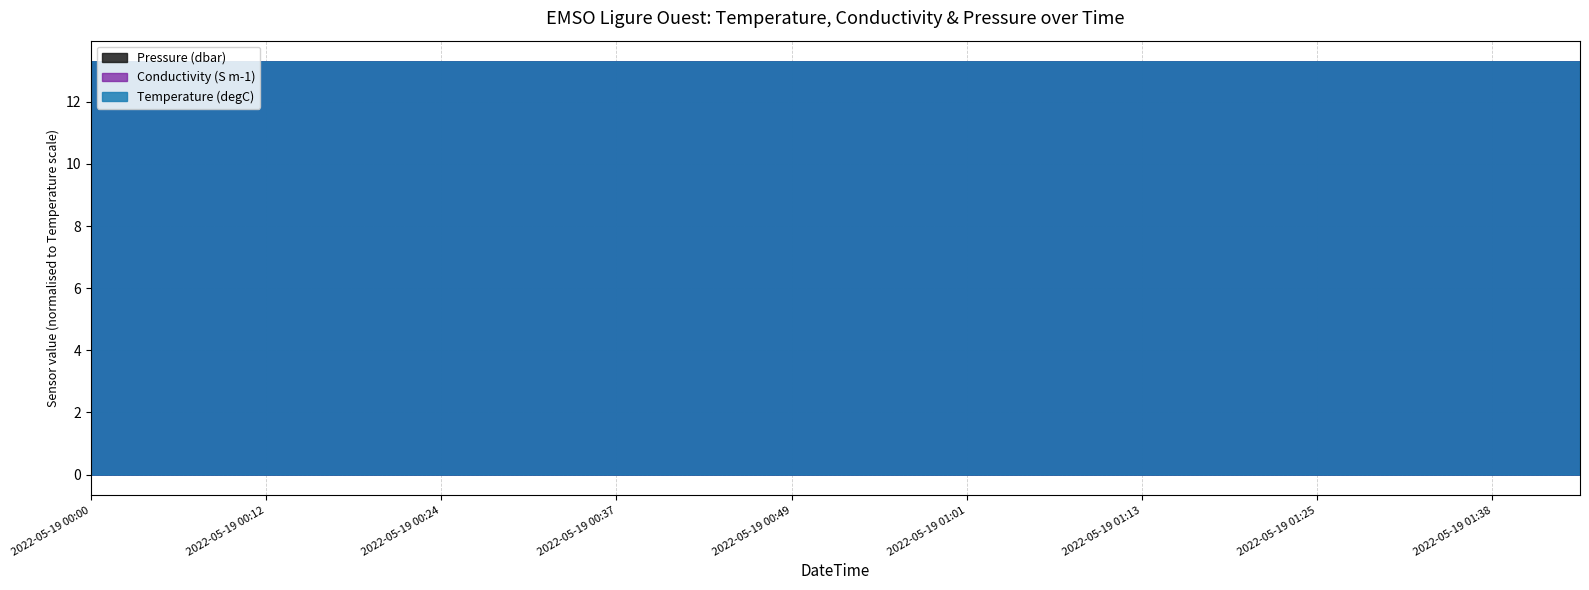

Does the chart have visible grid lines?

Yes